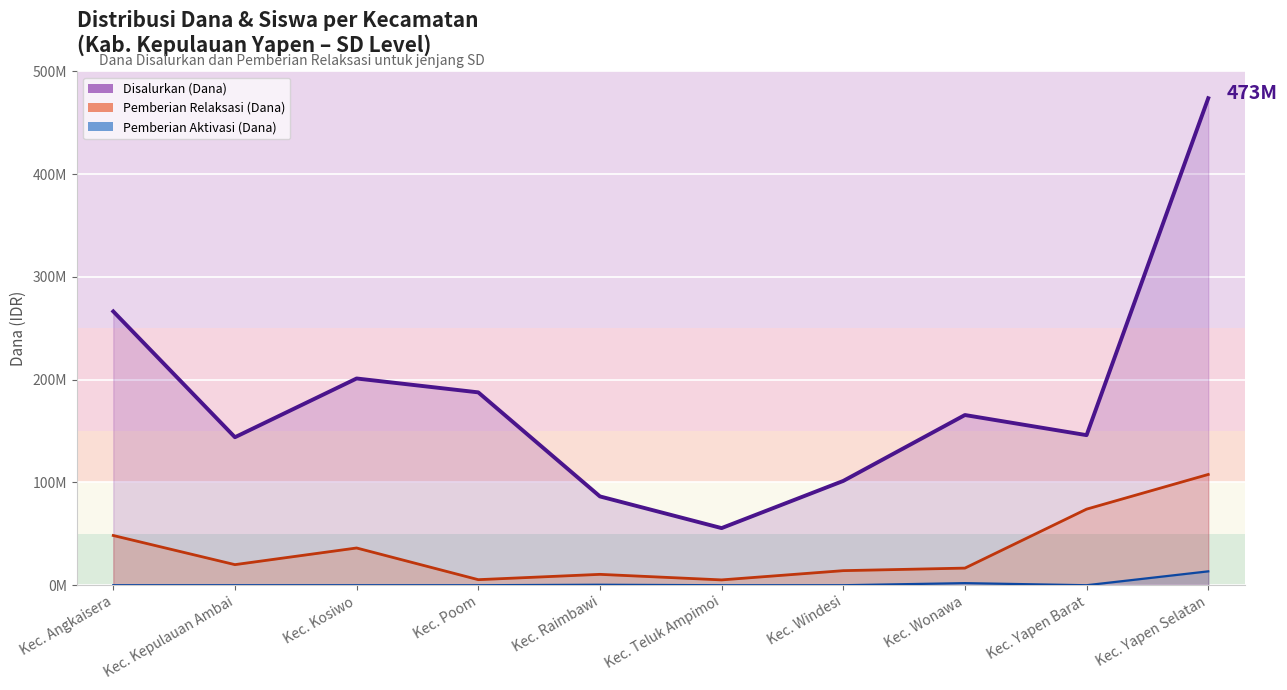

What is the maximum value shown in the chart?

473850000